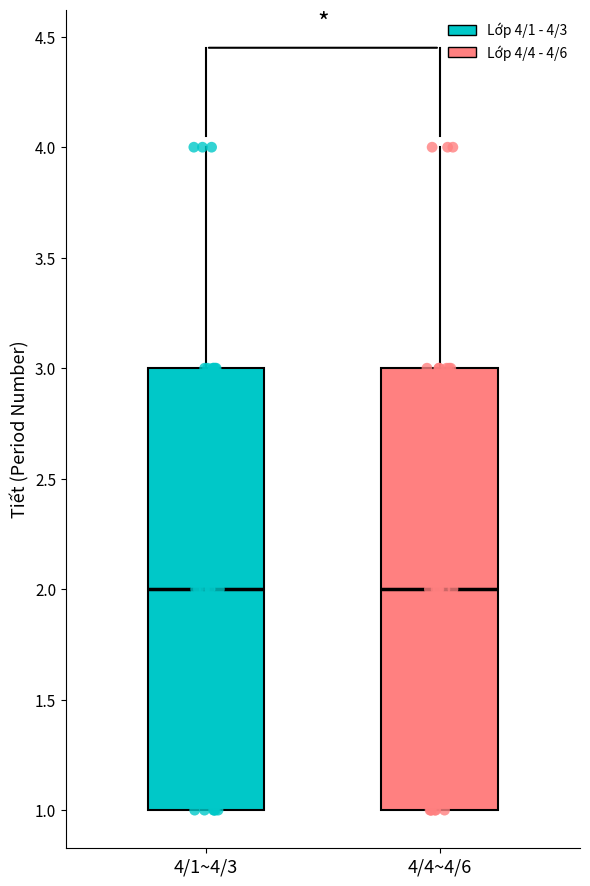

Reading left to right, transcribe this box plot: for each box, give where its median line is, the range the box spans, and where its two whiskers end, as read against the y-axis. The values are not printed on the chart, so give them approximately, as read against the axis.

4/1~4/3: median 2, box 1 to 3, whiskers 1 to 4
4/4~4/6: median 2, box 1 to 3, whiskers 1 to 4